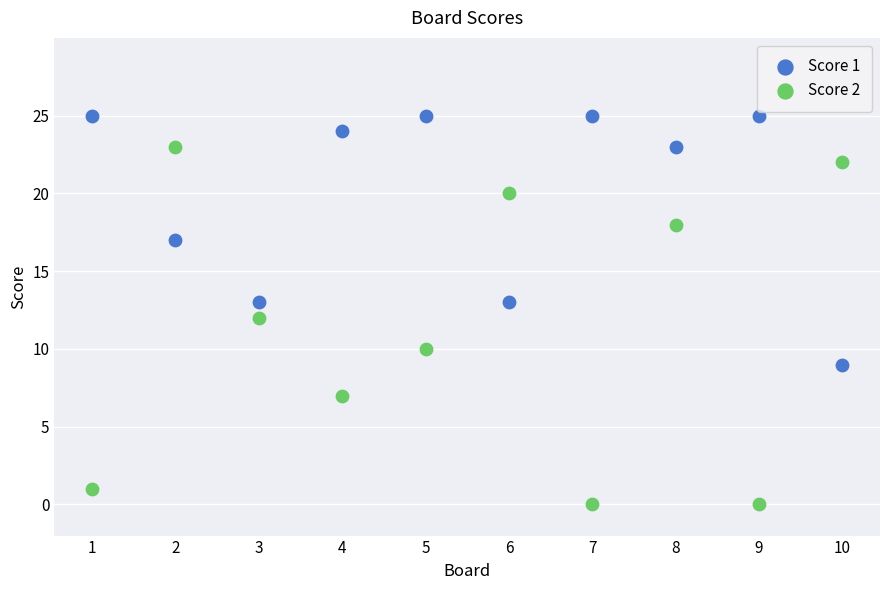

Which series reaches the maximum Y coordinate?

Score 1